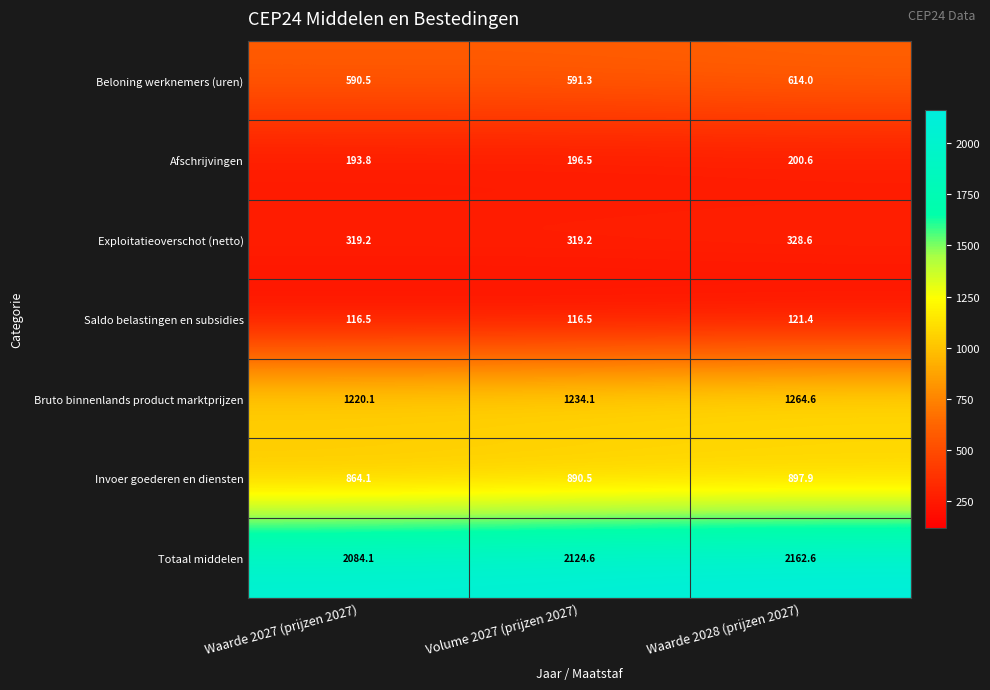

What is the smallest value displayed?

116.5